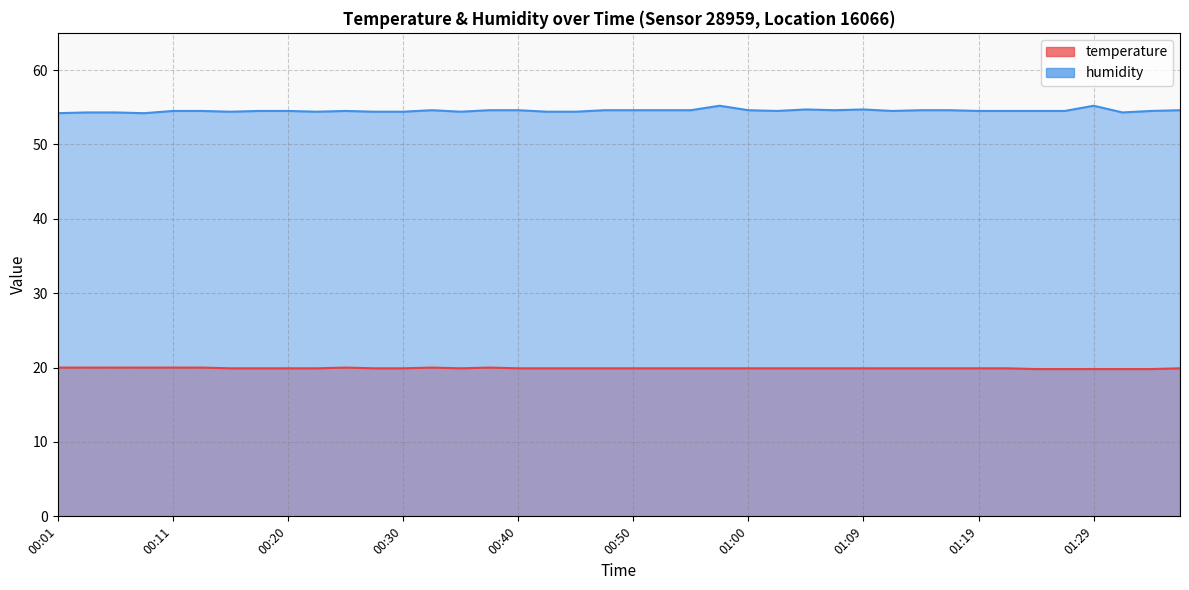

At 00:52, list the series in order from largest to smallest.

humidity, temperature